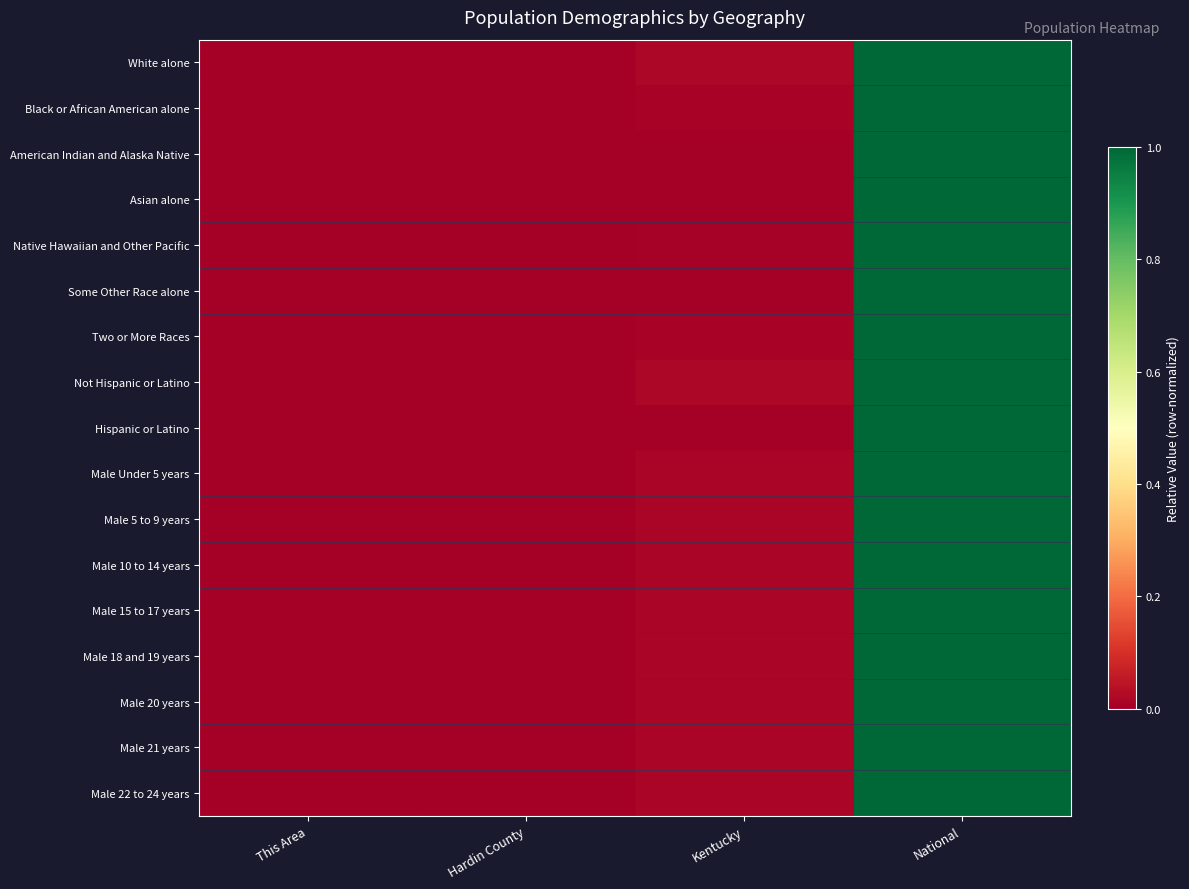

Reading right to left, list all the values displayed in this chart.

White alone: National=1.0	Kentucky=0.0	Hardin County=0.0	This Area=0.0
Black or African American alone: National=1.0	Kentucky=0.0	Hardin County=0.0	This Area=0.0
American Indian and Alaska Native: National=1.0	Kentucky=0.0	Hardin County=0.0	This Area=0.0
Asian alone: National=1.0	Kentucky=0.0	Hardin County=0.0	This Area=0.0
Native Hawaiian and Other Pacific: National=1.0	Kentucky=0.0	Hardin County=0.0	This Area=0.0
Some Other Race alone: National=1.0	Kentucky=0.0	Hardin County=0.0	This Area=0.0
Two or More Races: National=1.0	Kentucky=0.0	Hardin County=0.0	This Area=0.0
Not Hispanic or Latino: National=1.0	Kentucky=0.0	Hardin County=0.0	This Area=0.0
Hispanic or Latino: National=1.0	Kentucky=0.0	Hardin County=0.0	This Area=0.0
Male Under 5 years: National=1.0	Kentucky=0.0	Hardin County=0.0	This Area=0.0
Male 5 to 9 years: National=1.0	Kentucky=0.0	Hardin County=0.0	This Area=0.0
Male 10 to 14 years: National=1.0	Kentucky=0.0	Hardin County=0.0	This Area=0.0
Male 15 to 17 years: National=1.0	Kentucky=0.0	Hardin County=0.0	This Area=0.0
Male 18 and 19 years: National=1.0	Kentucky=0.0	Hardin County=0.0	This Area=0.0
Male 20 years: National=1.0	Kentucky=0.0	Hardin County=0.0	This Area=0.0
Male 21 years: National=1.0	Kentucky=0.0	Hardin County=0.0	This Area=0.0
Male 22 to 24 years: National=1.0	Kentucky=0.0	Hardin County=0.0	This Area=0.0